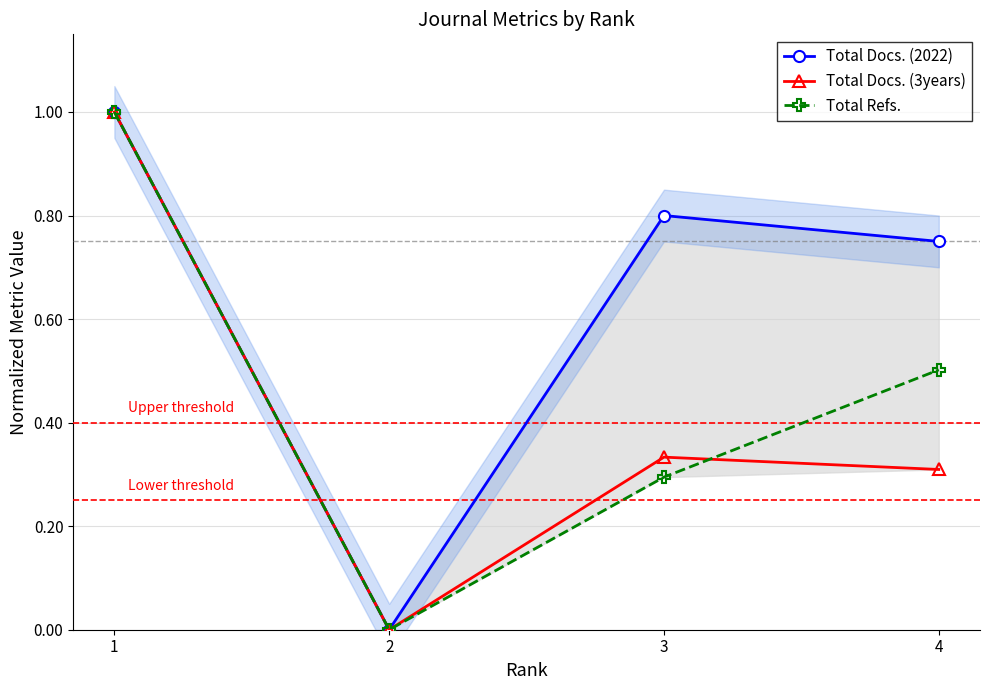

At which category is the sum across all series the highest?

1